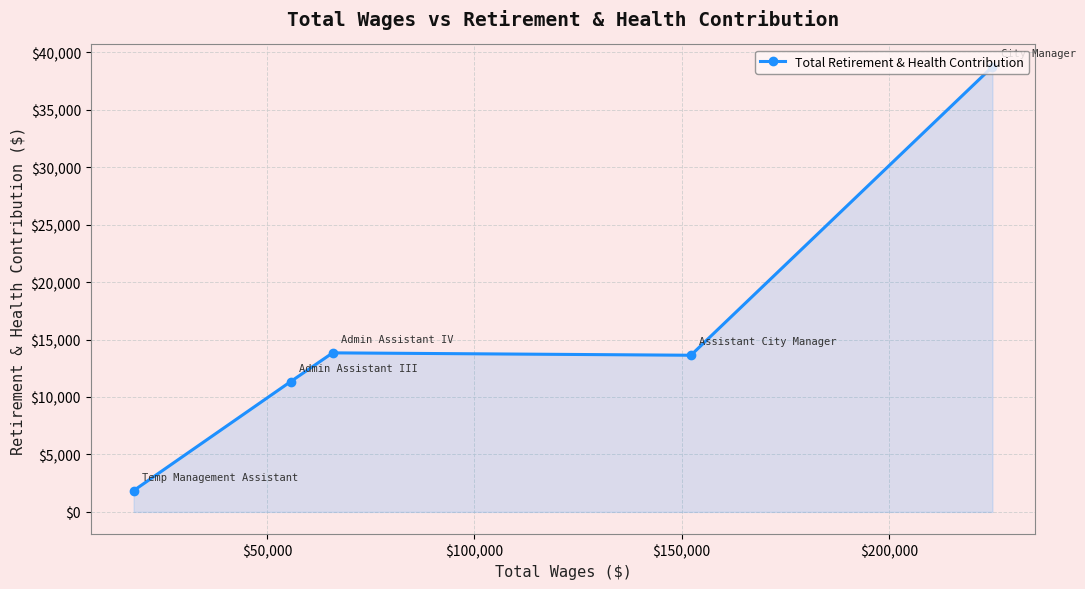

True or false: there are more than 0 points higher than both neighbors.

True